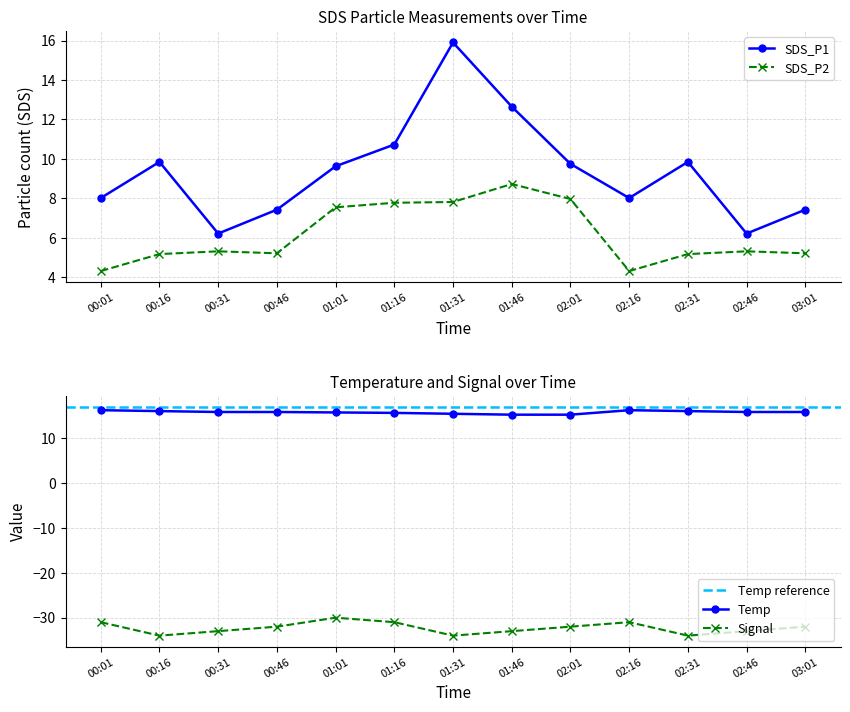

Is it true that SDS_P1 equals 9.8 at 00:16?

True